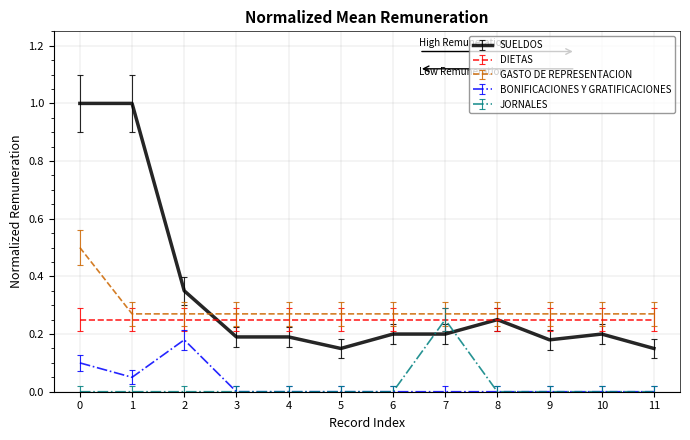

True or false: GASTO DE REPRESENTACION has a value of 0.4 at 11.

False